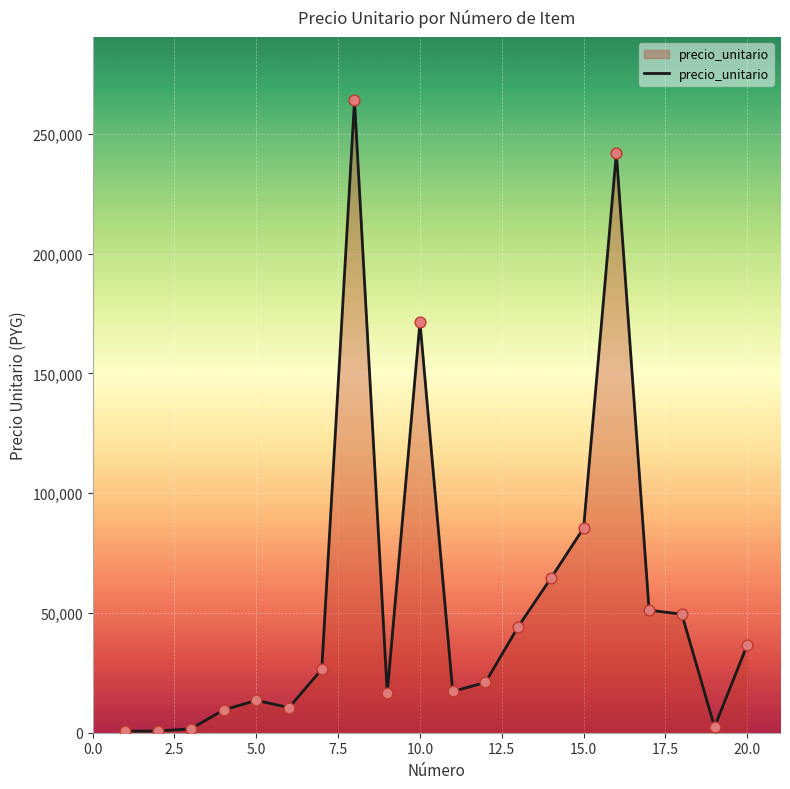

What is the difference between the maximum and minimum values?

263340